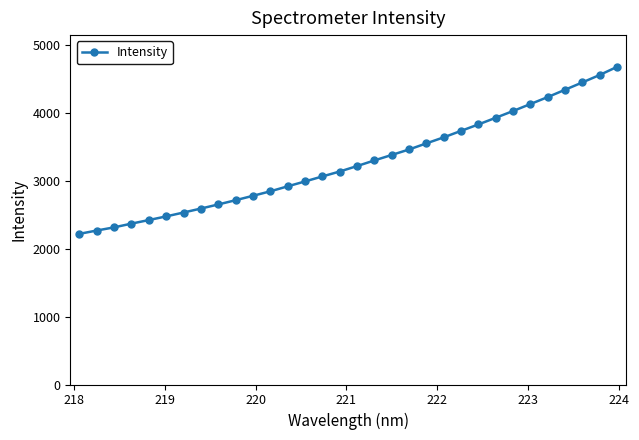

What is the value of the 10th point from the left?

2714.2